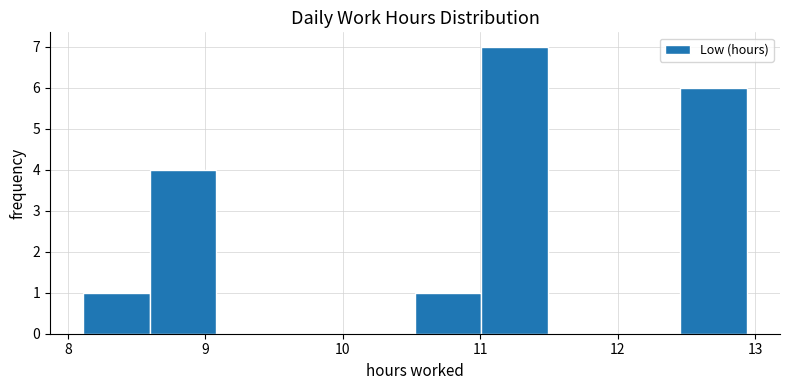

Reading left to right, list every bar in this chart as the range it spans on the x-axis followed by its height. Neither the bar edges nor the heights are printed on the chart, so give them approximately, as read against the axes.

8.1 to 8.6: 1
8.6 to 9.1: 4
9.1 to 9.6: 0
9.6 to 10.0: 0
10.0 to 10.5: 0
10.5 to 11.0: 1
11.0 to 11.5: 7
11.5 to 12.0: 0
12.0 to 12.5: 0
12.5 to 12.9: 6